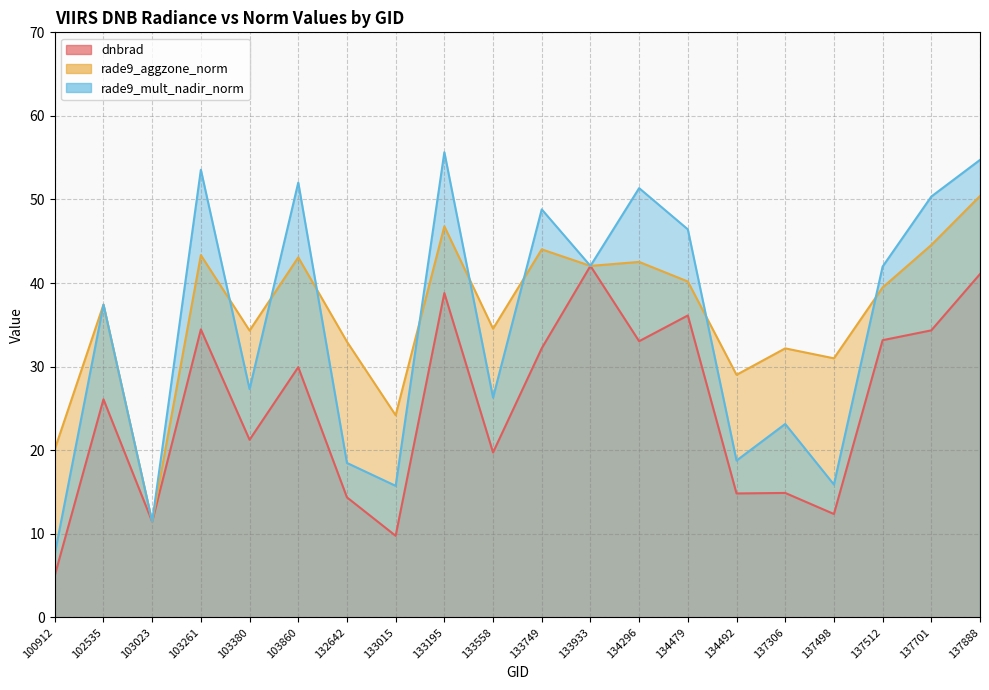

What is the value of the dnbrad point at the 18th from the left?

33.2